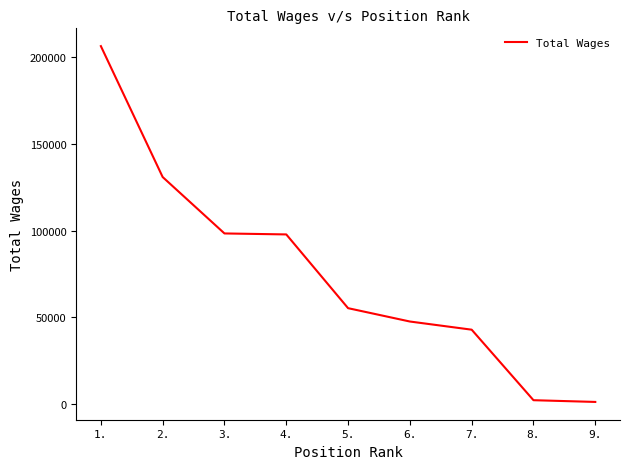

How many lines are shown in the chart?

1